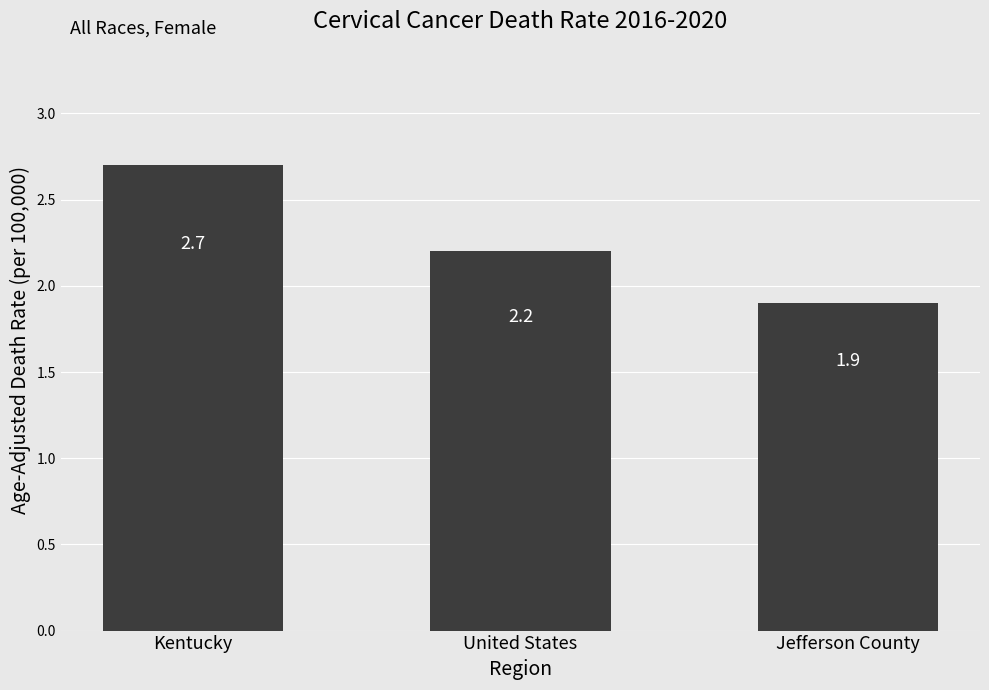

What is the maximum value shown in the chart?

2.7